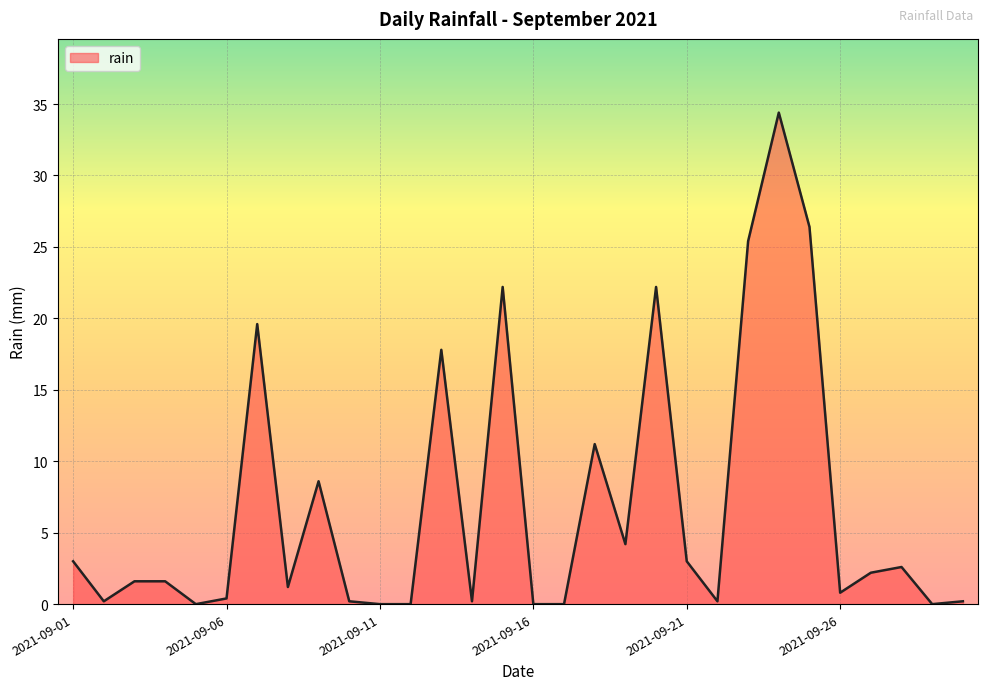

What is the difference between the maximum and minimum values?

34.4